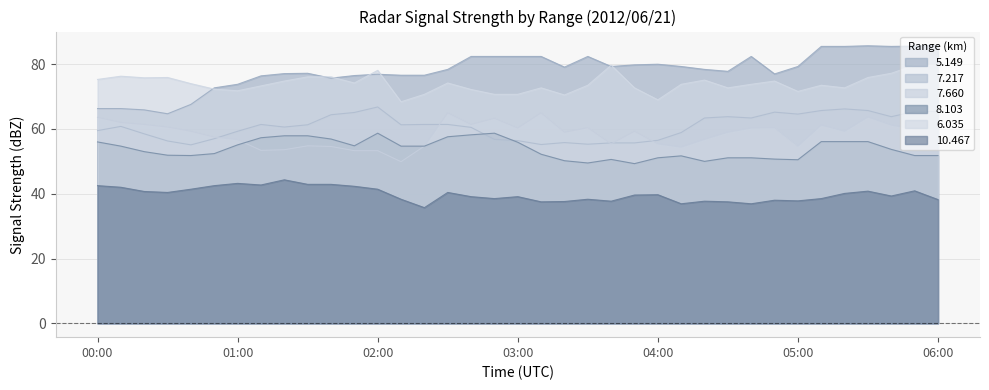

True or false: 7.217 has a value of 76.7 at 03:50.

False